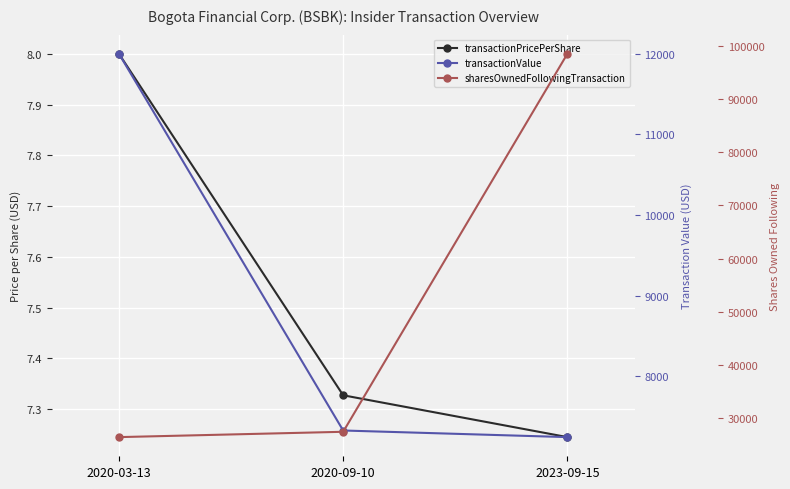

What is the maximum value shown in the chart?

98442.0